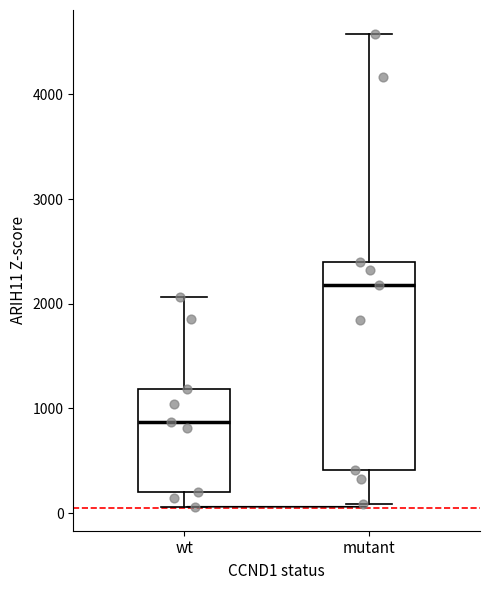

Which box is the tallest, from its lower edge to its upper edge?

mutant